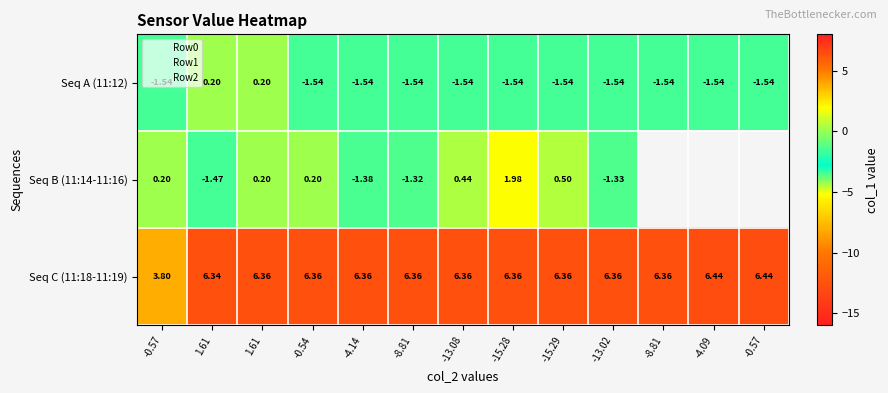

At how many categories does at least one series exceed 2?

13